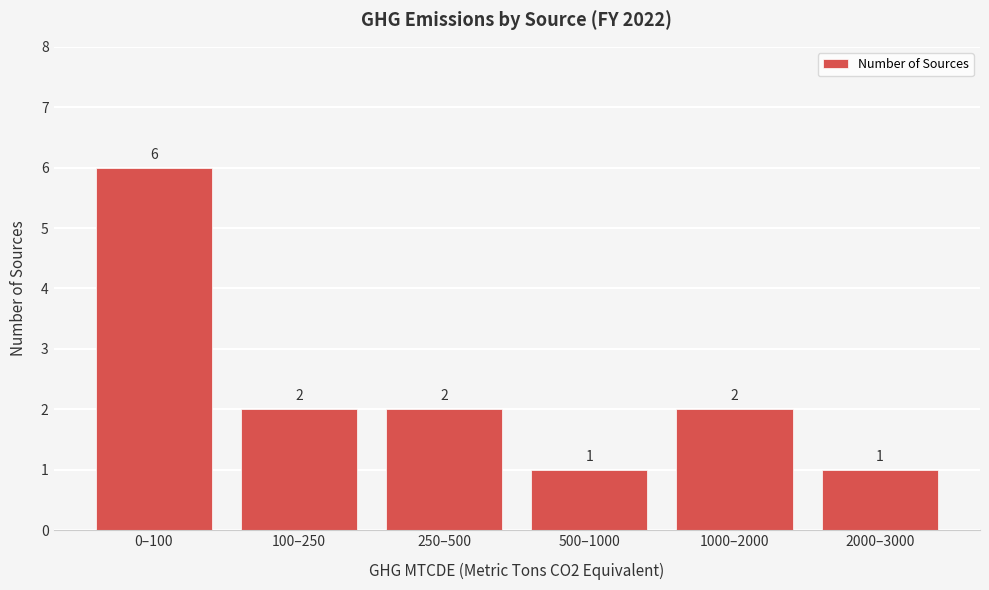

Reading left to right, extract all data points from this chart.

0–100=6	100–250=2	250–500=2	500–1000=1	1000–2000=2	2000–3000=1